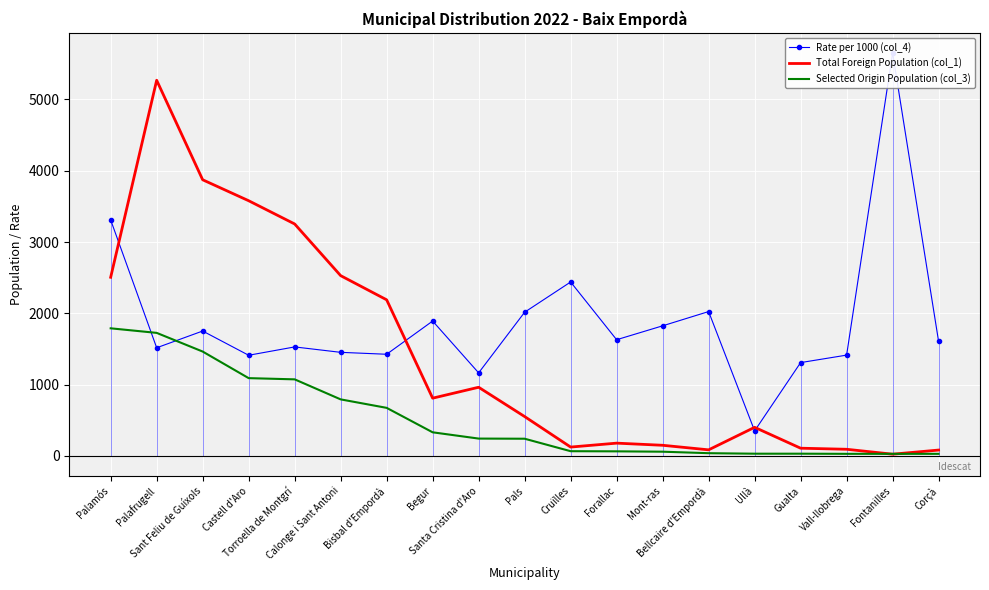

Where do Total Foreign Population (col_1) and Selected Origin Population (col_3) first cross each other?

Vall-llobrega and Fontanilles